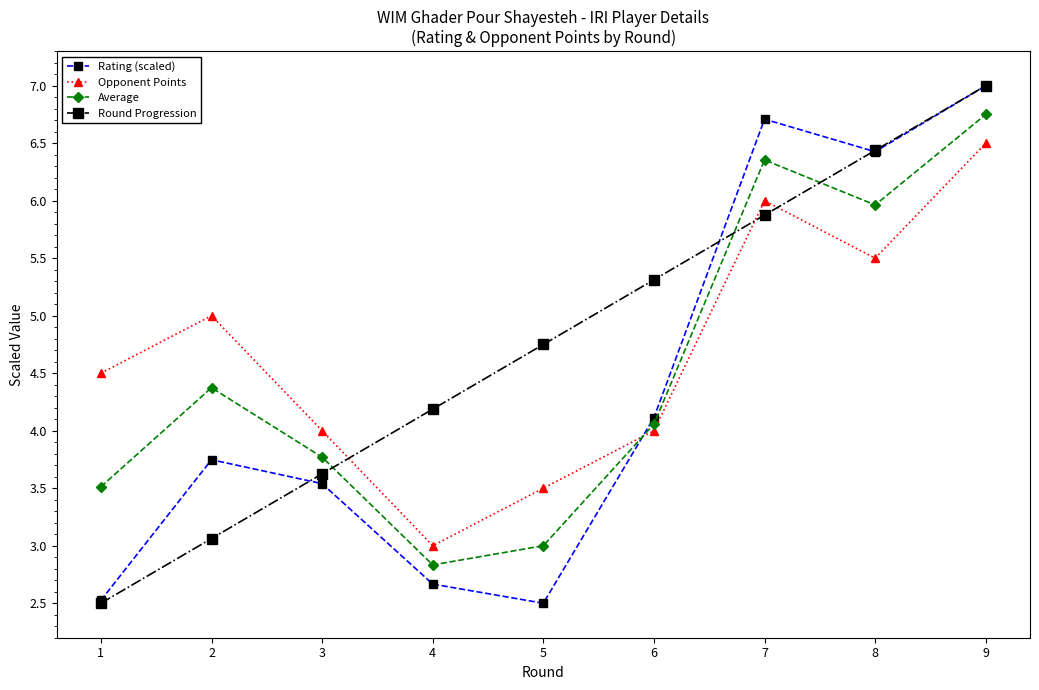

At which category is the sum across all series the highest?

9